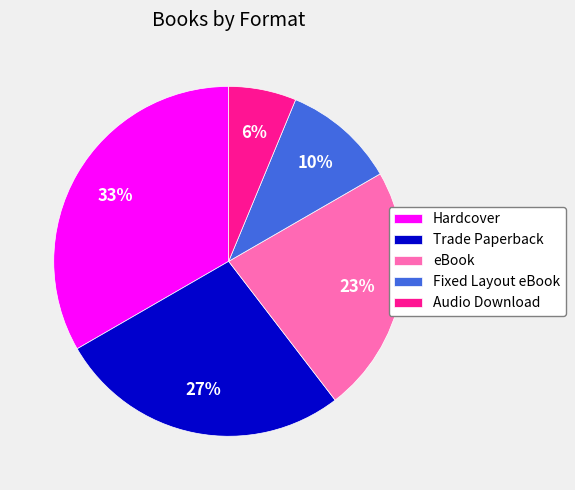

What is the ratio of the value at Fixed Layout eBook to the value at Audio Download?

1.7